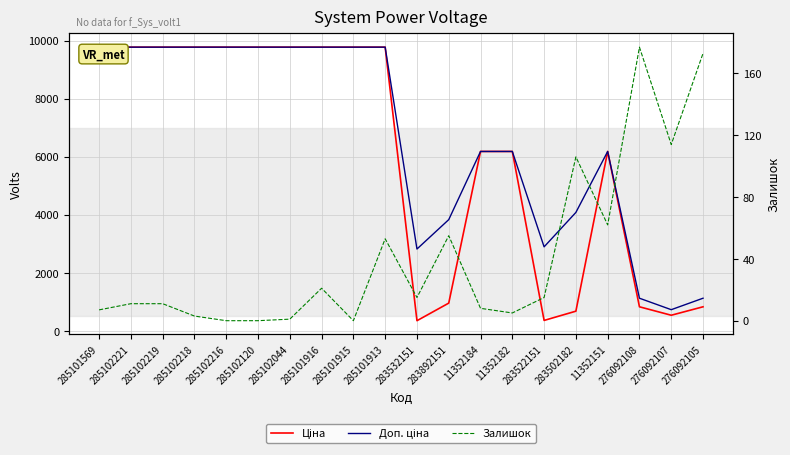

Reading right to left, list all the values displayed in this chart.

Ціна: 276092105=831.5	276092107=540.5	276092108=831.5	11352151=6182.6	283502182=680.4	283522151=362.1	11352182=6182.6	11352184=6182.6	283892151=958.4	283532151=352.6	285101913=9775.5	285101915=9775.5	285101916=9775.5	285102044=9775.5	285102120=9775.5	285102216=9775.5	285102218=9775.5	285102219=9775.5	285102221=9775.5	285101569=9775.5
Доп. ціна: 276092105=1126.7	276092107=732.0	276092108=1126.7	11352151=6182.6	283502182=4082.3	283522151=2896.6	11352182=6182.6	11352184=6182.6	283892151=3833.8	283532151=2821.2	285101913=9775.5	285101915=9775.5	285101916=9775.5	285102044=9775.5	285102120=9775.5	285102216=9775.5	285102218=9775.5	285102219=9775.5	285102221=9775.5	285101569=9775.5
Залишок: 276092105=173.0	276092107=114.0	276092108=177.0	11352151=62.0	283502182=106.0	283522151=15.0	11352182=5.0	11352184=8.0	283892151=55.0	283532151=15.0	285101913=53.0	285101915=0.0	285101916=21.0	285102044=1.0	285102120=0.0	285102216=0.0	285102218=3.0	285102219=11.0	285102221=11.0	285101569=7.0